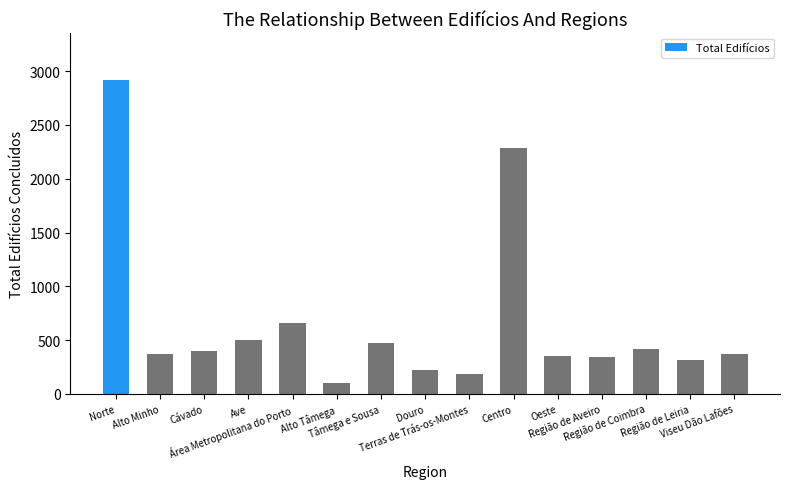

Which has a higher value, Centro or Área Metropolitana do Porto?

Centro